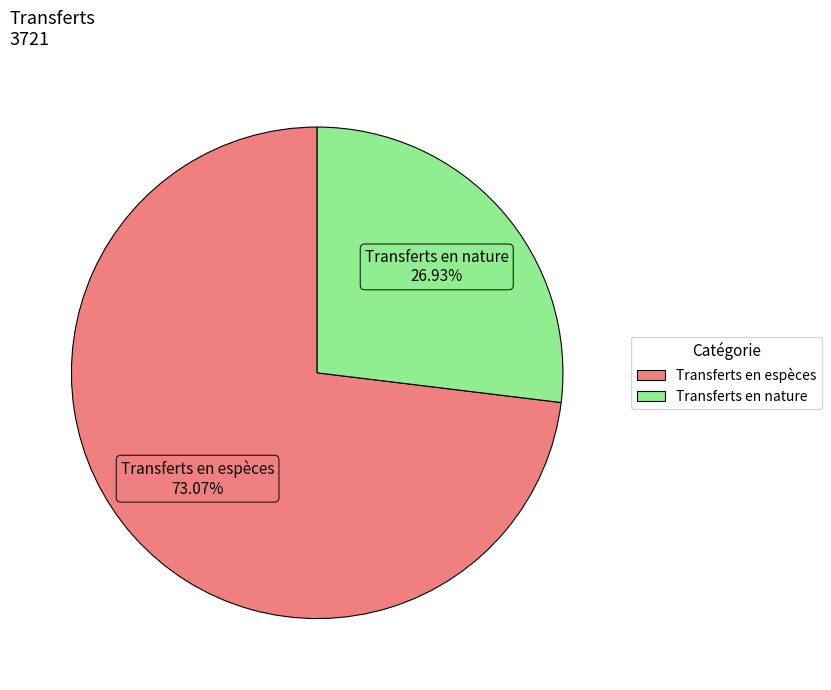

To the nearest percent, what is the difference between the largest and smallest slice percentages?

46%